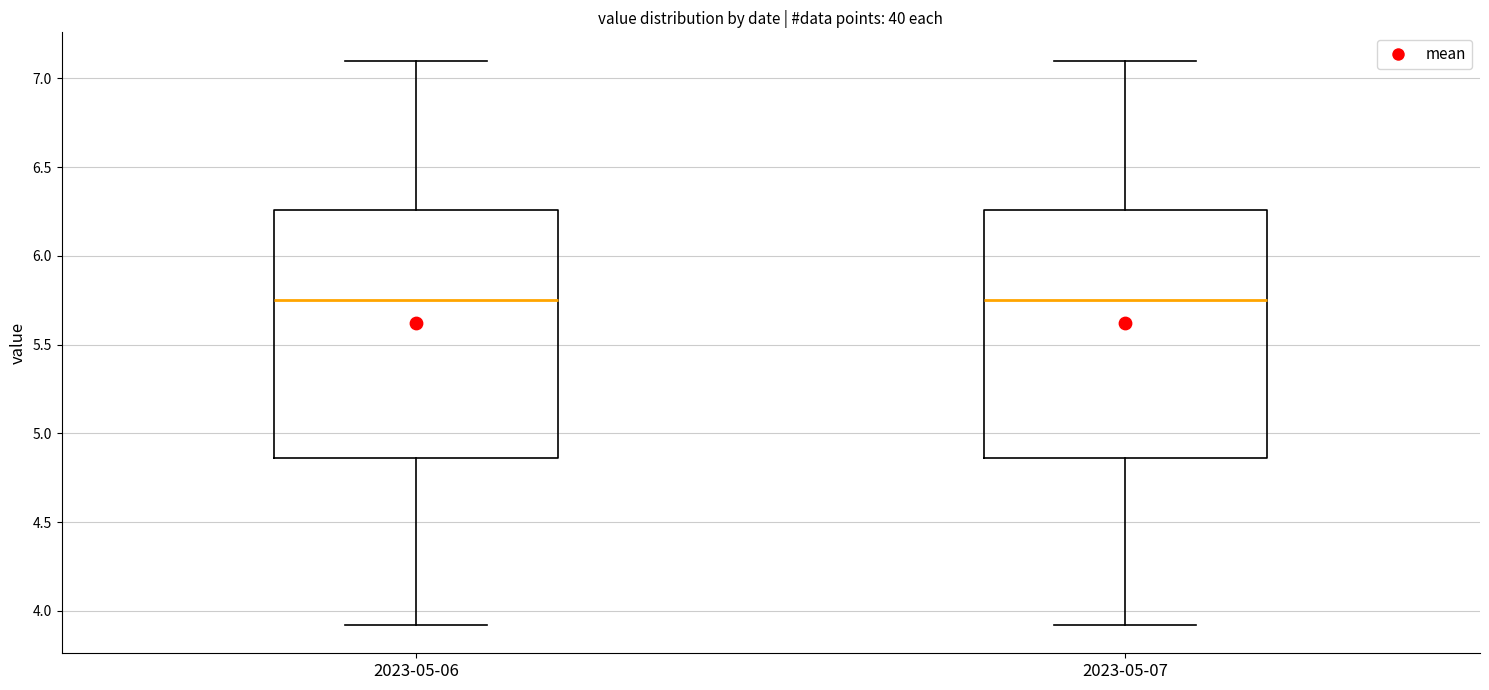

Reading left to right, read every box against the y-axis: the position of its median line, the range the box covers, and the ends of its whiskers. The values are not printed on the chart, so give them approximately, as read against the axis.

2023-05-06: median 5.75, box 4.85 to 6.25, whiskers 3.90 to 7.10
2023-05-07: median 5.75, box 4.85 to 6.25, whiskers 3.90 to 7.10